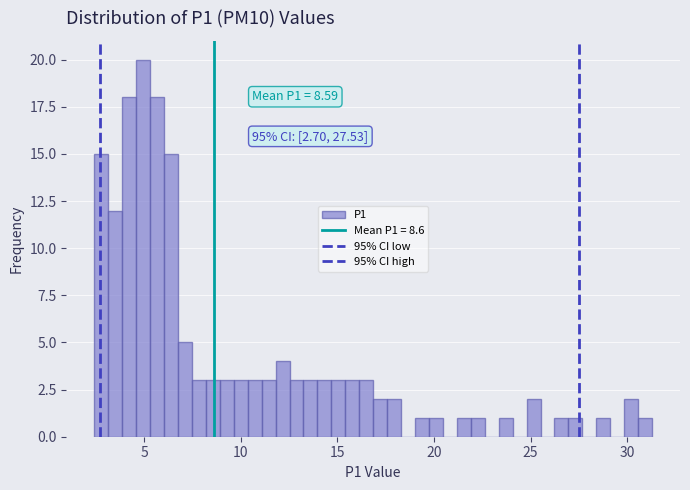

Around what value on the x-axis is the tallest bar? Give the approximate position of its centre, as read against the axis.

5.0